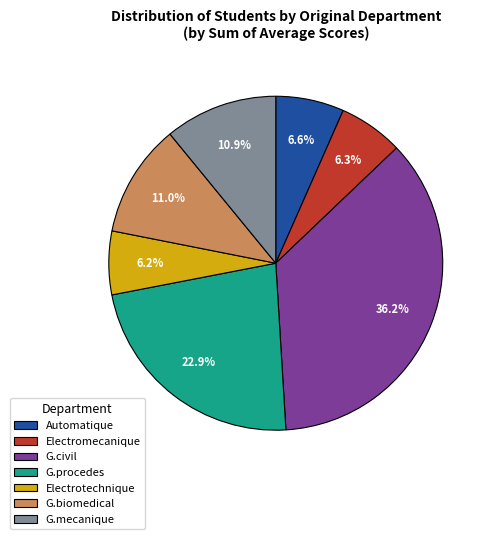

Is it true that G.civil is 36% of the pie?

True